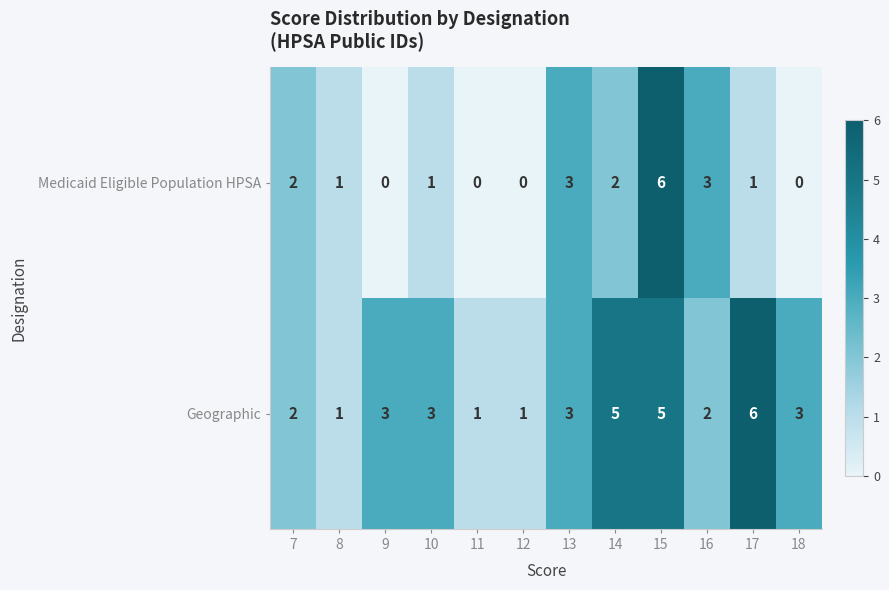

Read the Geographic value at 10.

3